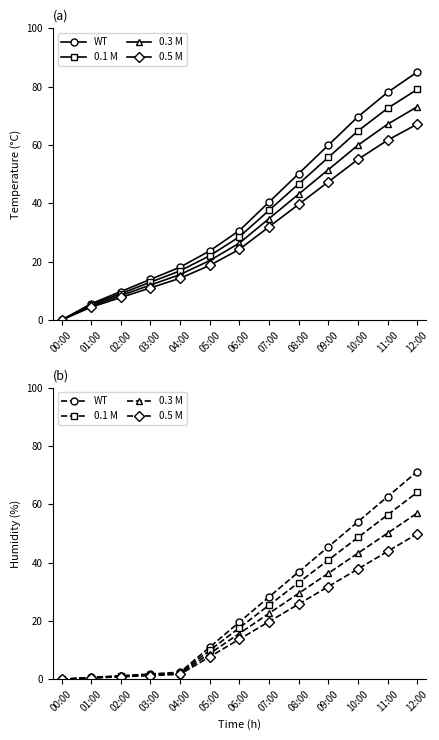

What is the maximum value for 0.5 M?

49.8